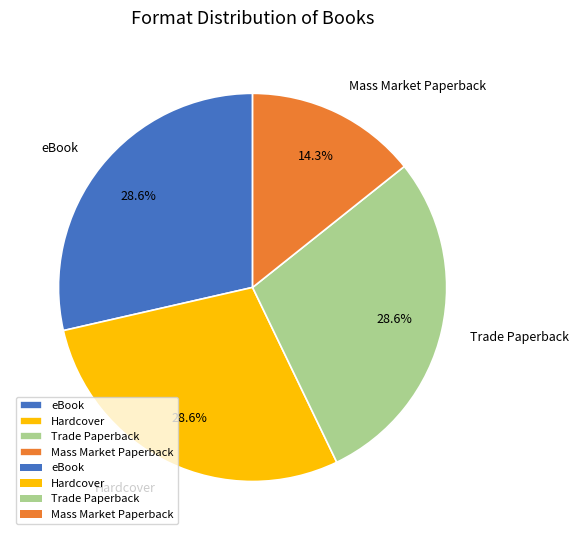

Which slice is the smallest?

Mass Market Paperback